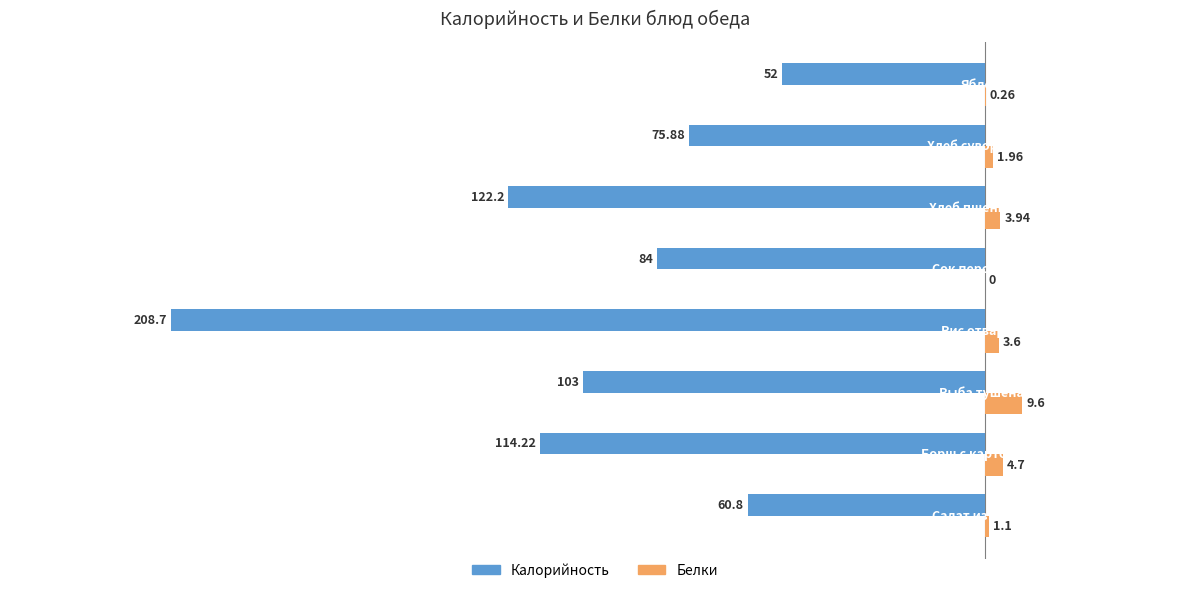

At which label does Белки reach its peak?

Рыба тушеная